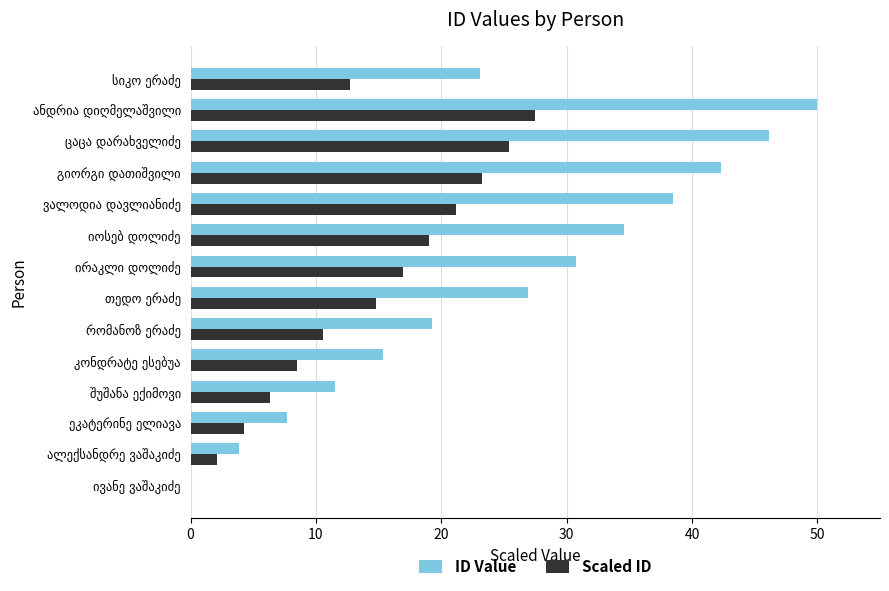

How many categories are shown in the chart?

14